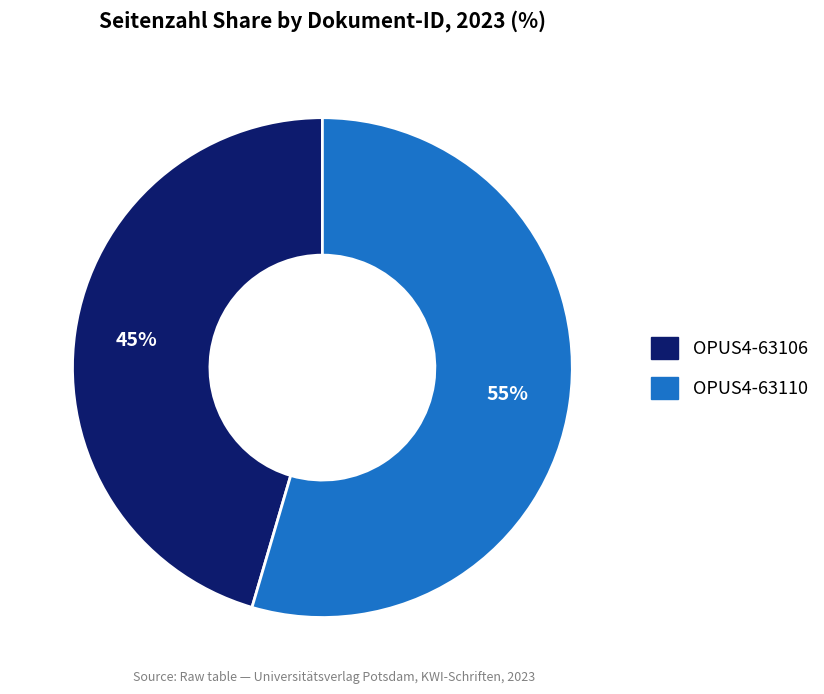

Count the number of slices in the pie.

2